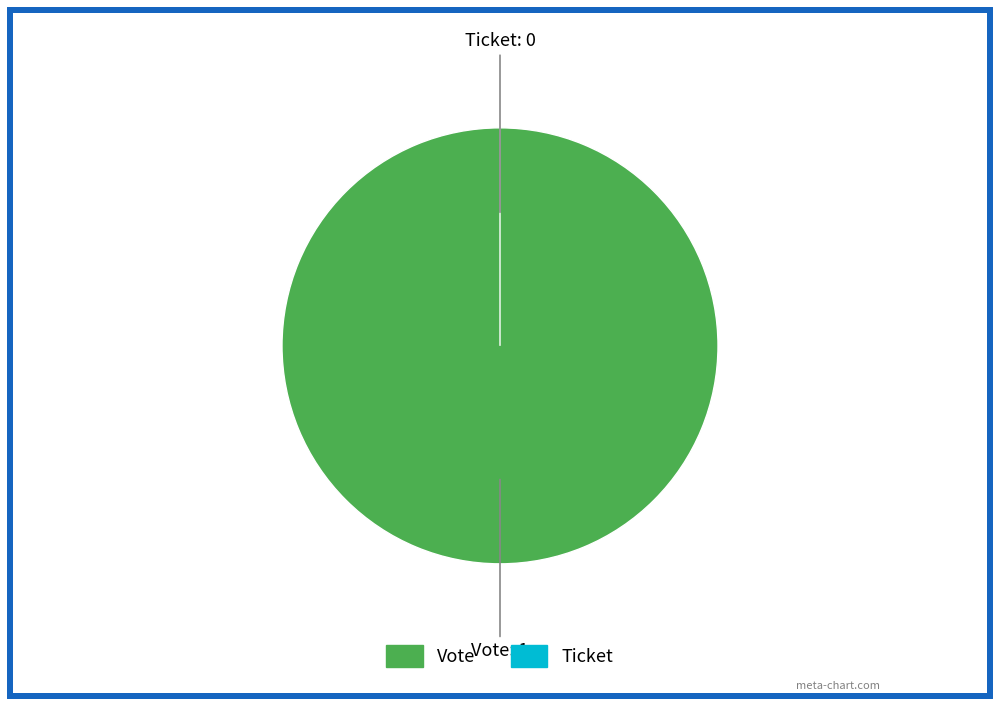

How much of the chart is everything except Ticket?

100.0%